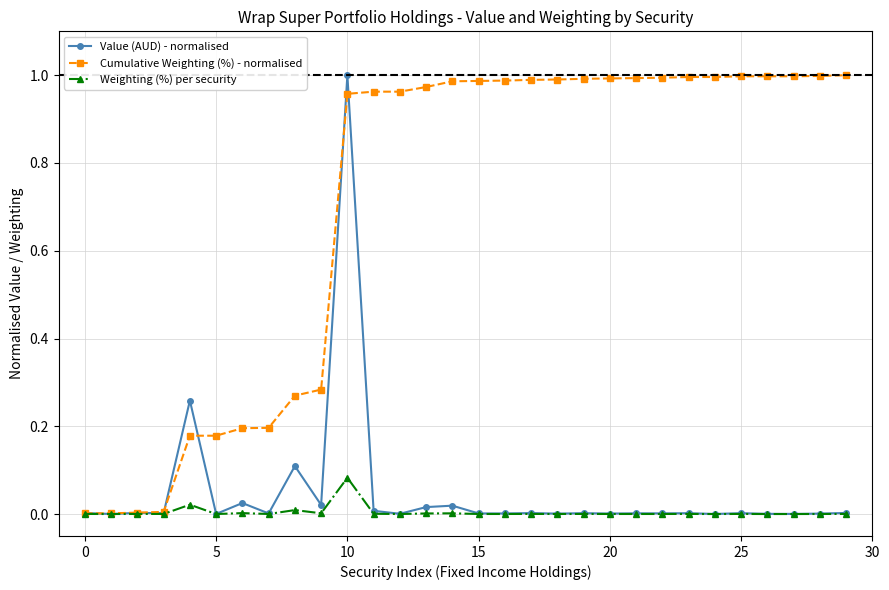

How many lines are shown in the chart?

3